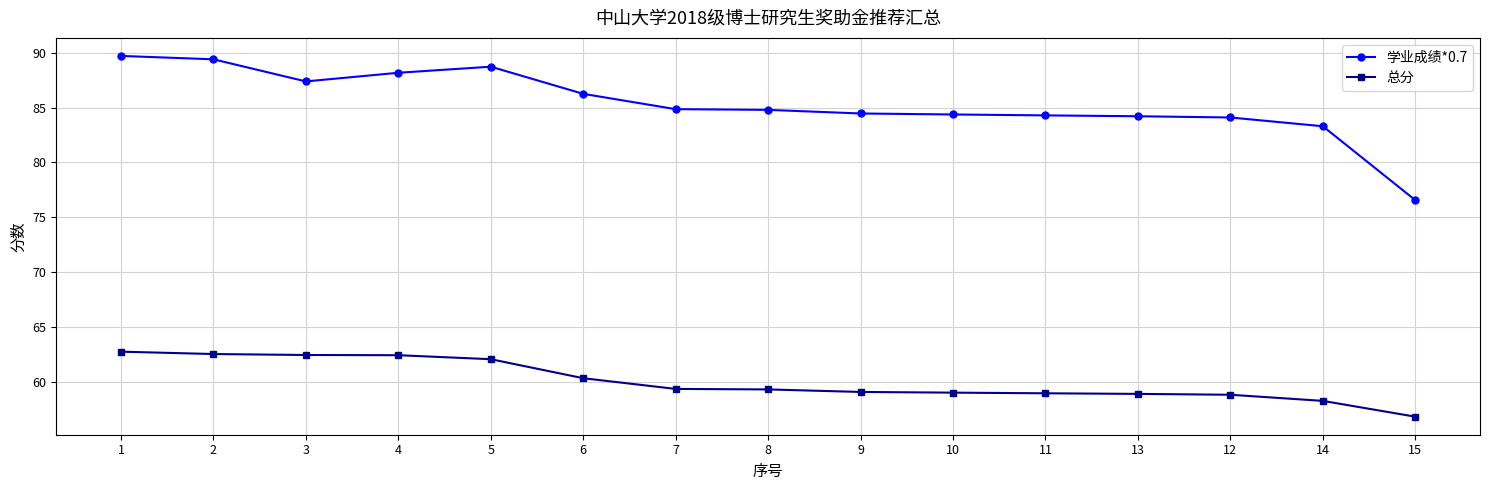

Rank the series by their average value, from highest to lowest.

学业成绩*0.7, 总分